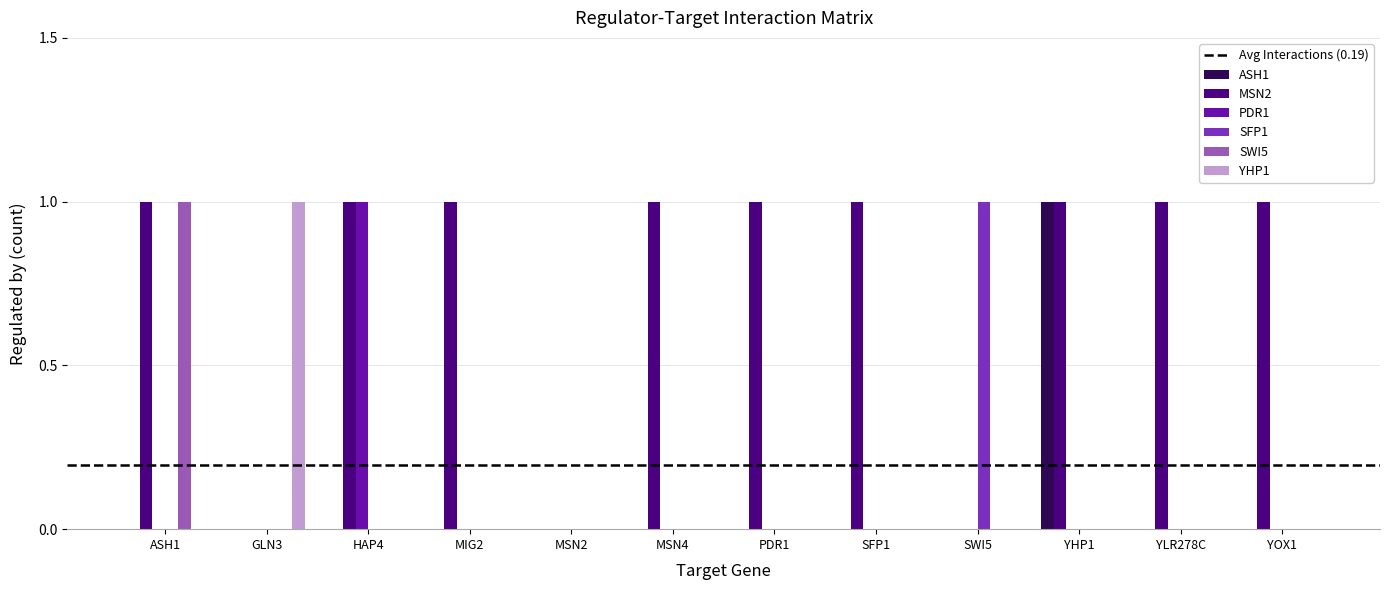

Are the bars horizontal?

No